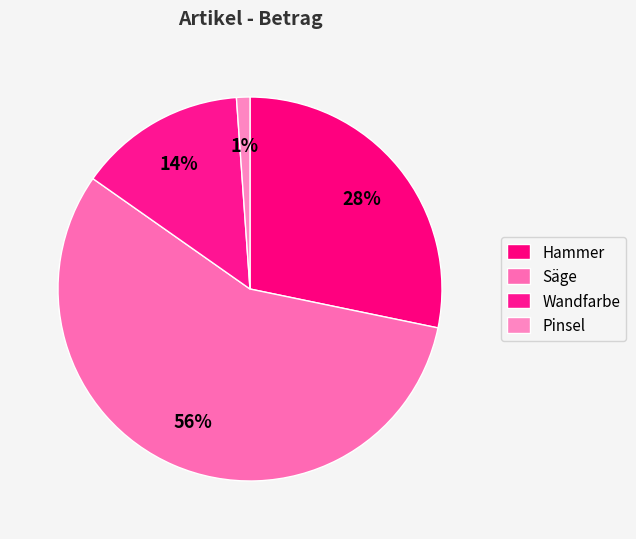

How many slices are in this pie chart?

4